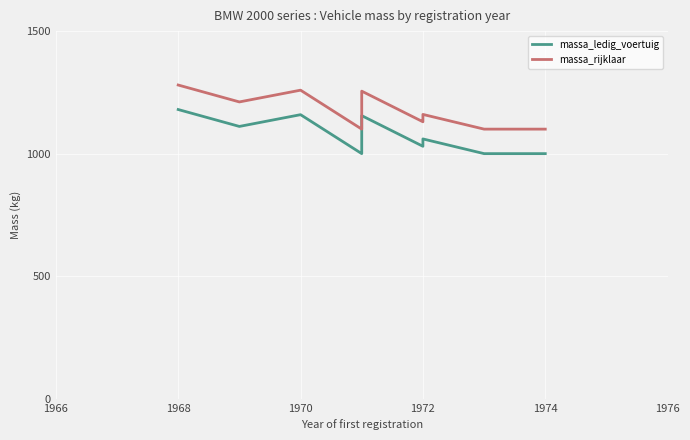

What is the difference between the maximum and second lowest values in the massa_ledig_voertuig series?

180